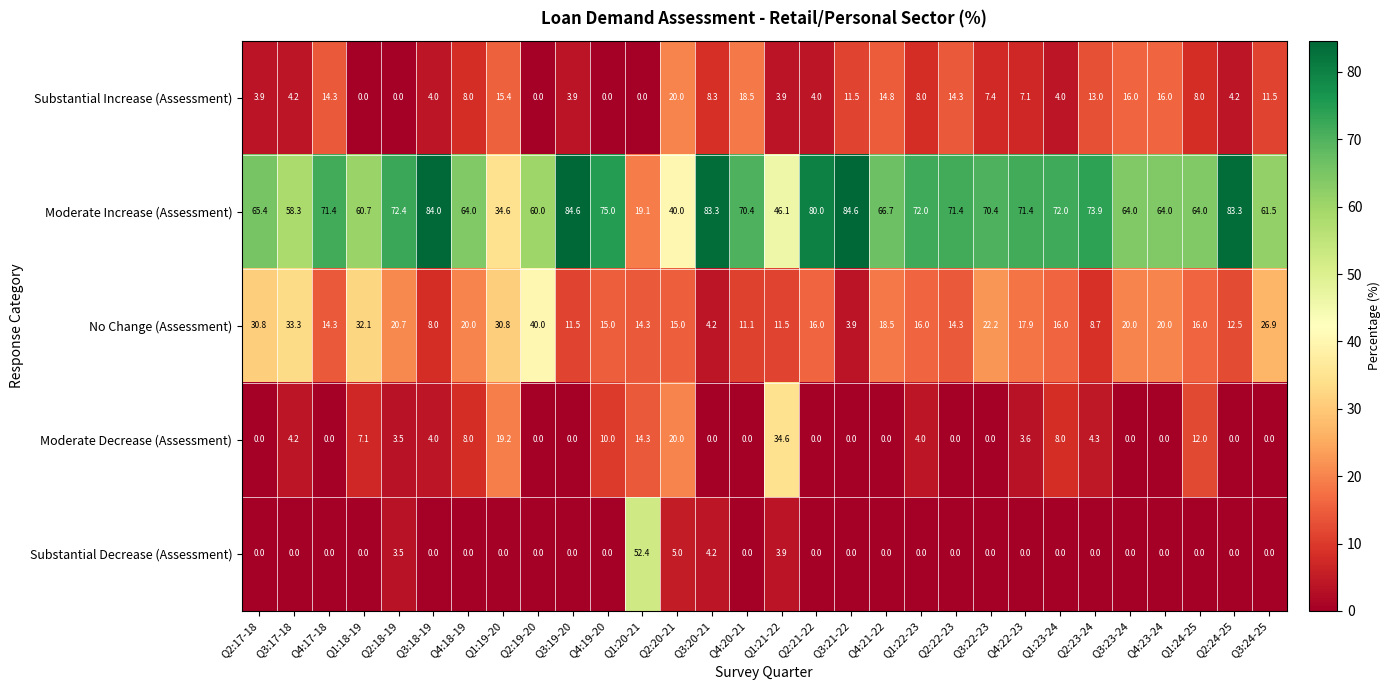

Which series has the widest spread of values?

Moderate Increase (Assessment)